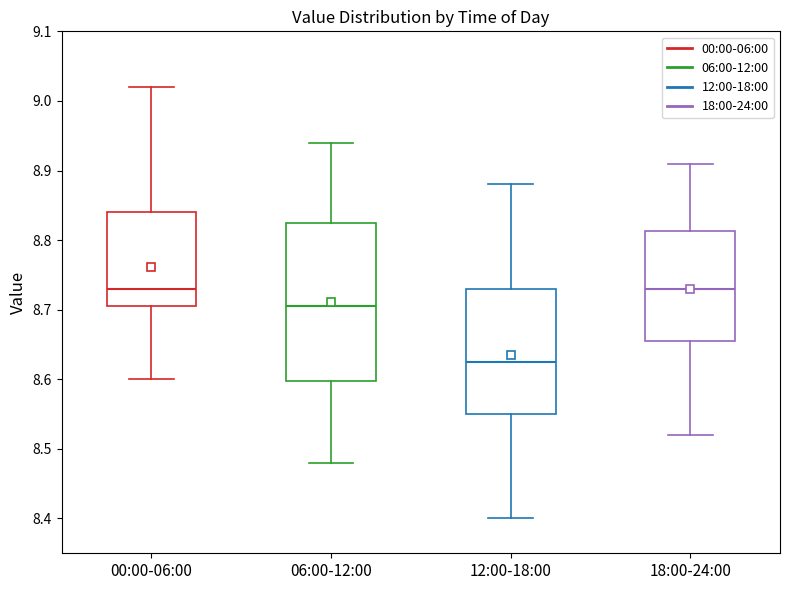

Where does the upper whisker of the box for 12:00-18:00 end on the y-axis? The values are not printed on the chart, so give them approximately, as read against the axis.

8.88